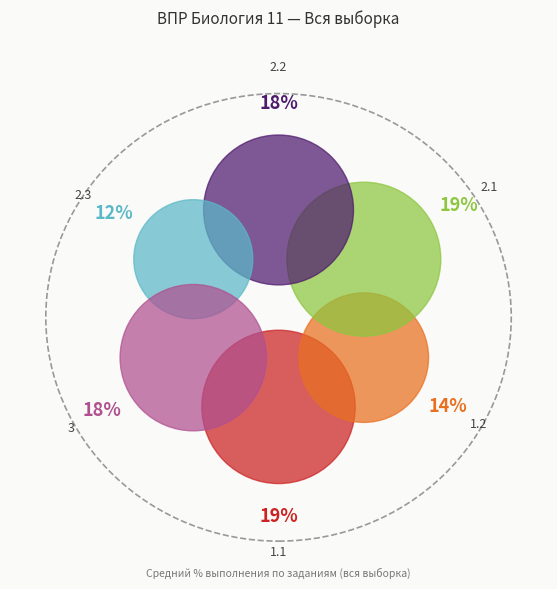

Is there any slice that represents more than half of the pie?

No